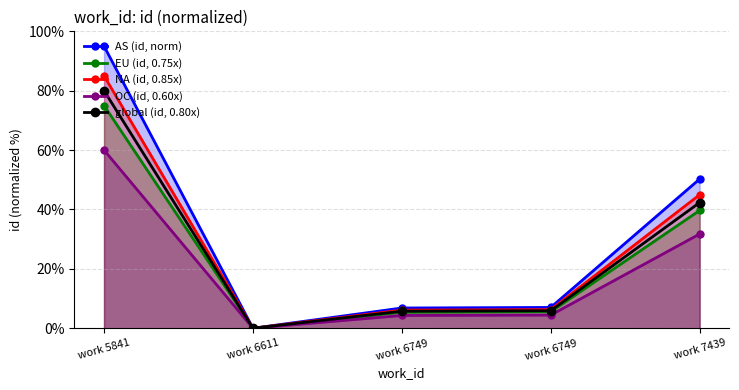

List the series in order of their peak value, lowest first.

OC (id, 0.60x), EU (id, 0.75x), global (id, 0.80x), NA (id, 0.85x), AS (id, norm)